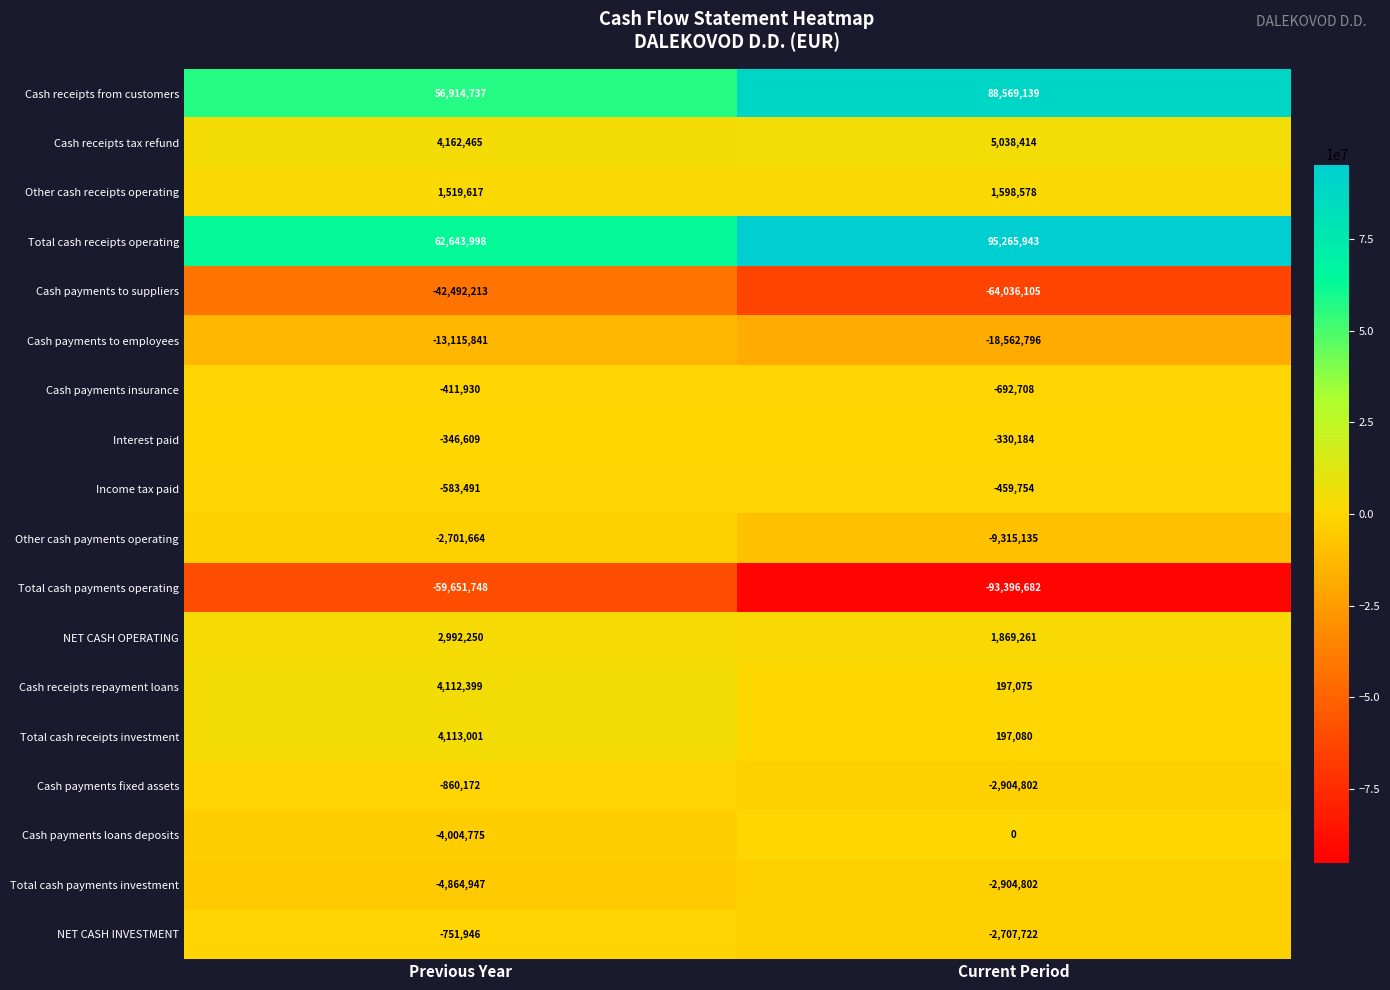

What value does the Cash payments fixed assets series have at Current Period?

-2904802